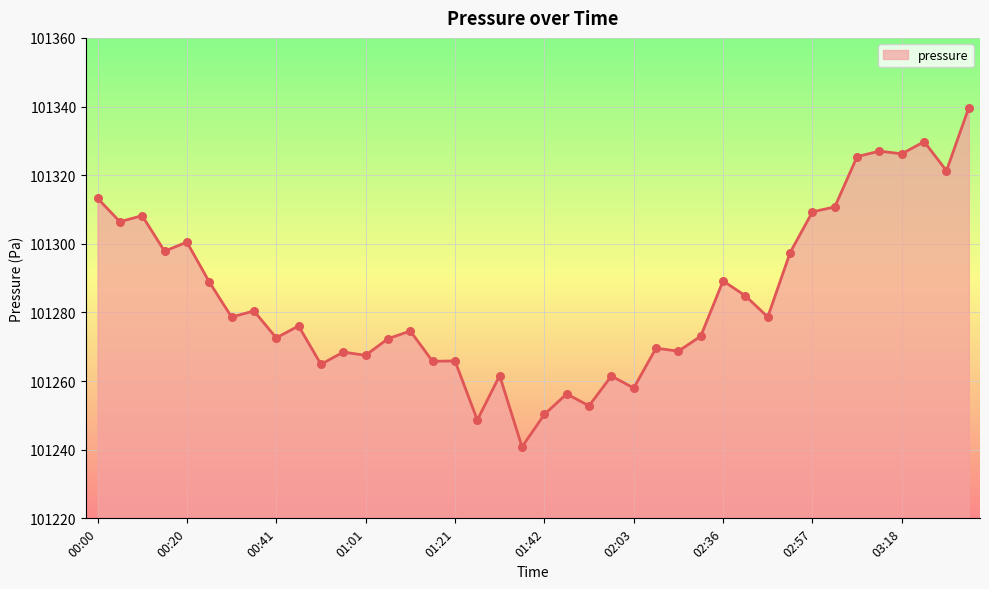

What is the smallest value displayed?

101240.8